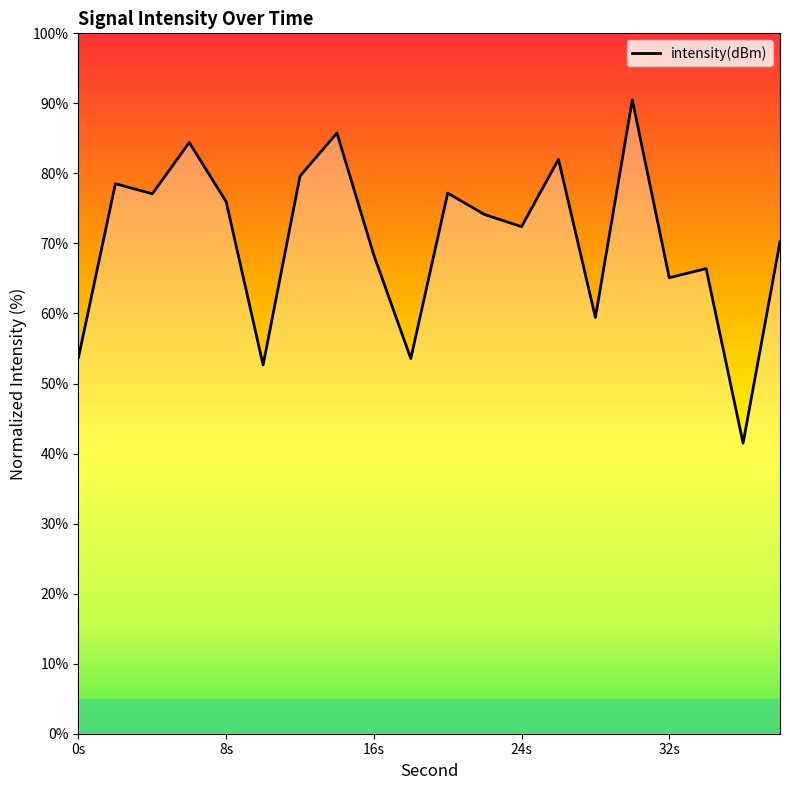

What is the minimum value shown in the chart?

41.5